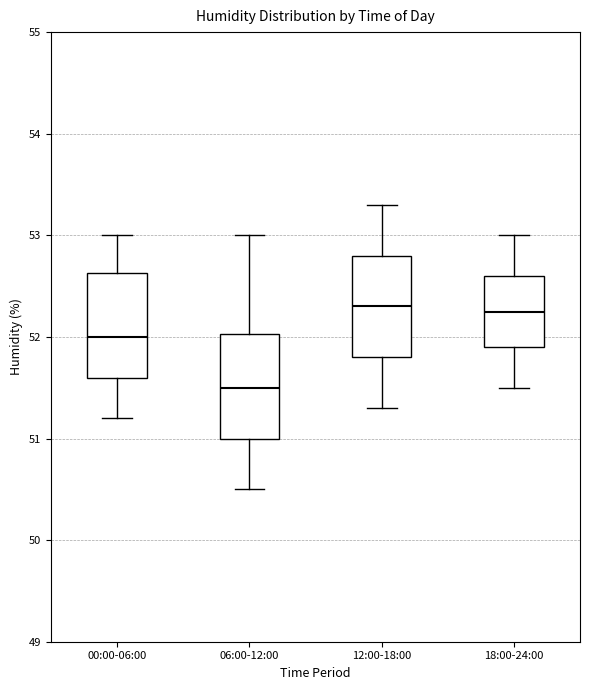

Reading left to right, read every box against the y-axis: the position of its median line, the range the box covers, and the ends of its whiskers. The values are not printed on the chart, so give them approximately, as read against the axis.

00:00-06:00: median 52.0, box 51.6 to 52.6, whiskers 51.2 to 53.0
06:00-12:00: median 51.5, box 51.0 to 52.0, whiskers 50.5 to 53.0
12:00-18:00: median 52.3, box 51.8 to 52.8, whiskers 51.3 to 53.3
18:00-24:00: median 52.3, box 51.9 to 52.6, whiskers 51.5 to 53.0